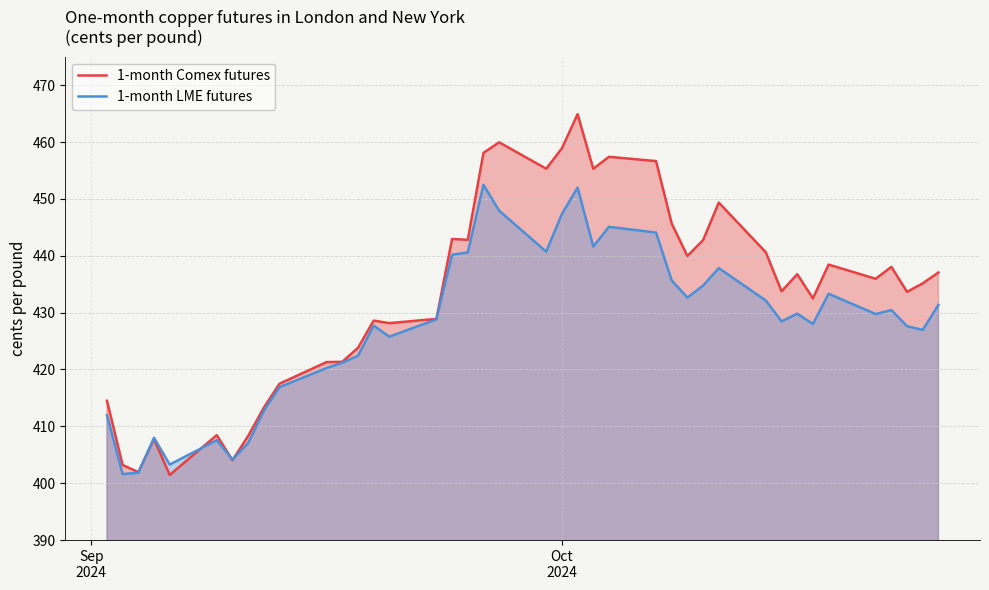

List the series in order of their peak value, lowest first.

1-month LME futures, 1-month Comex futures